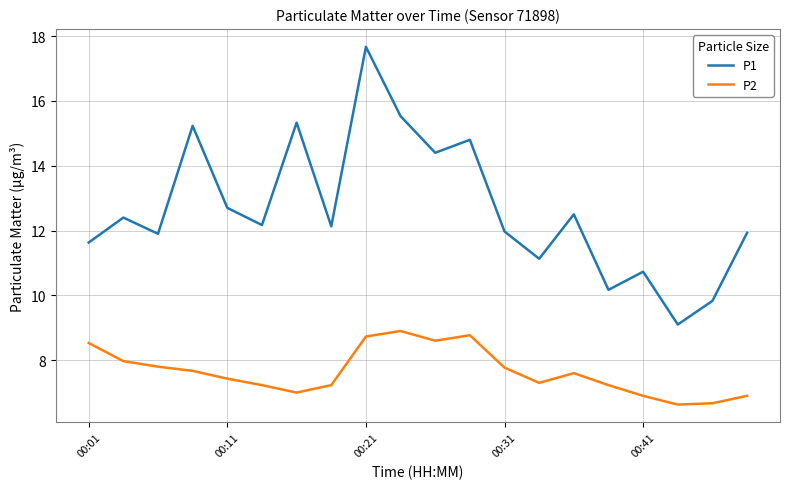

Which series has the largest total across all categories?

P1